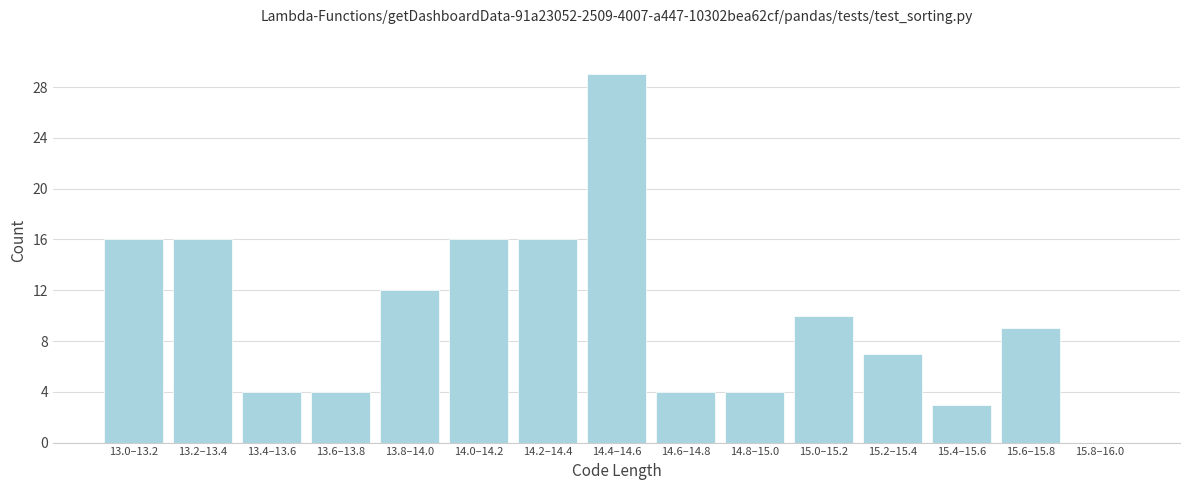

Reading right to left, transcribe all the data shown in this chart.

15.8–16.0=0	15.6–15.8=9	15.4–15.6=3	15.2–15.4=7	15.0–15.2=10	14.8–15.0=4	14.6–14.8=4	14.4–14.6=29	14.2–14.4=16	14.0–14.2=16	13.8–14.0=12	13.6–13.8=4	13.4–13.6=4	13.2–13.4=16	13.0–13.2=16